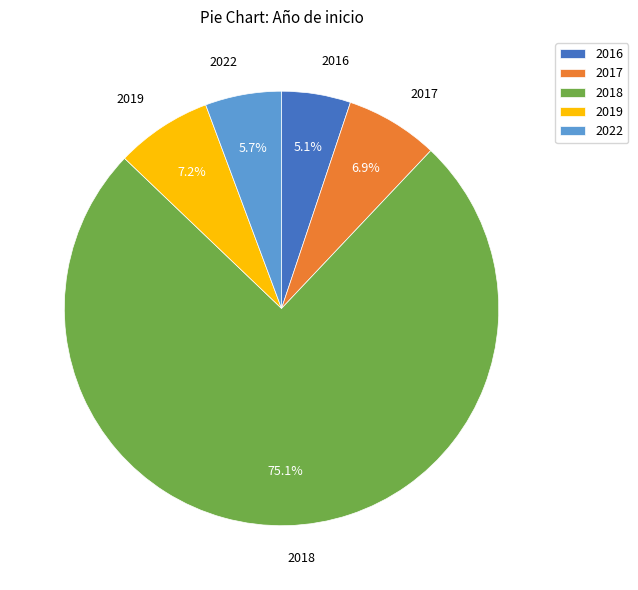

Which slice is the smallest?

2016